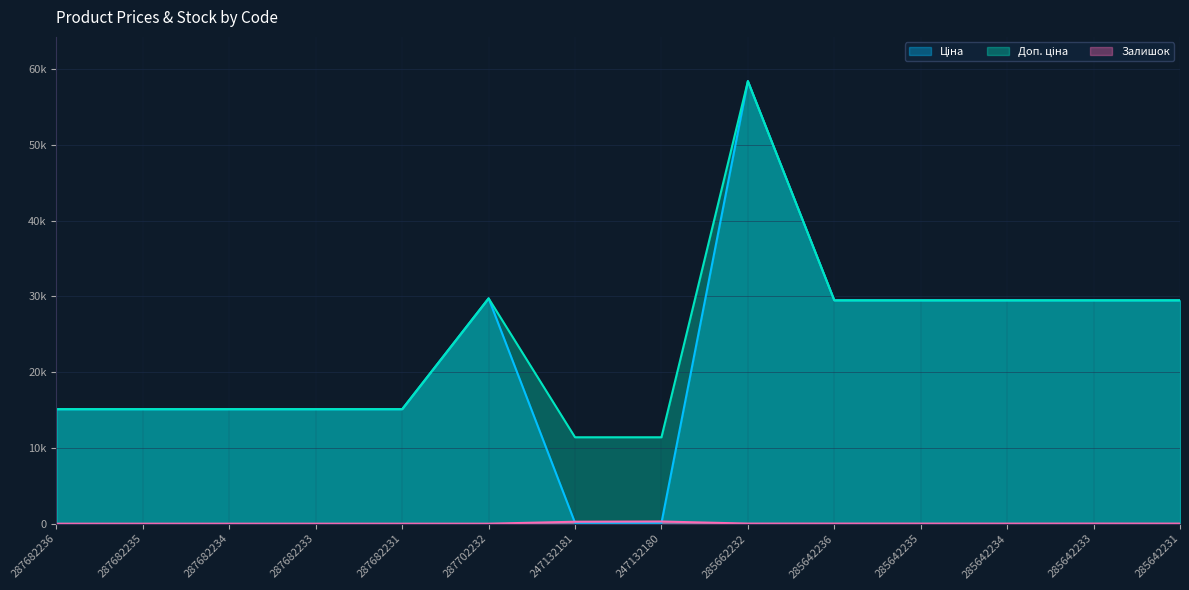

What is the difference between the second highest and minimum values in the Залишок series?

260.0